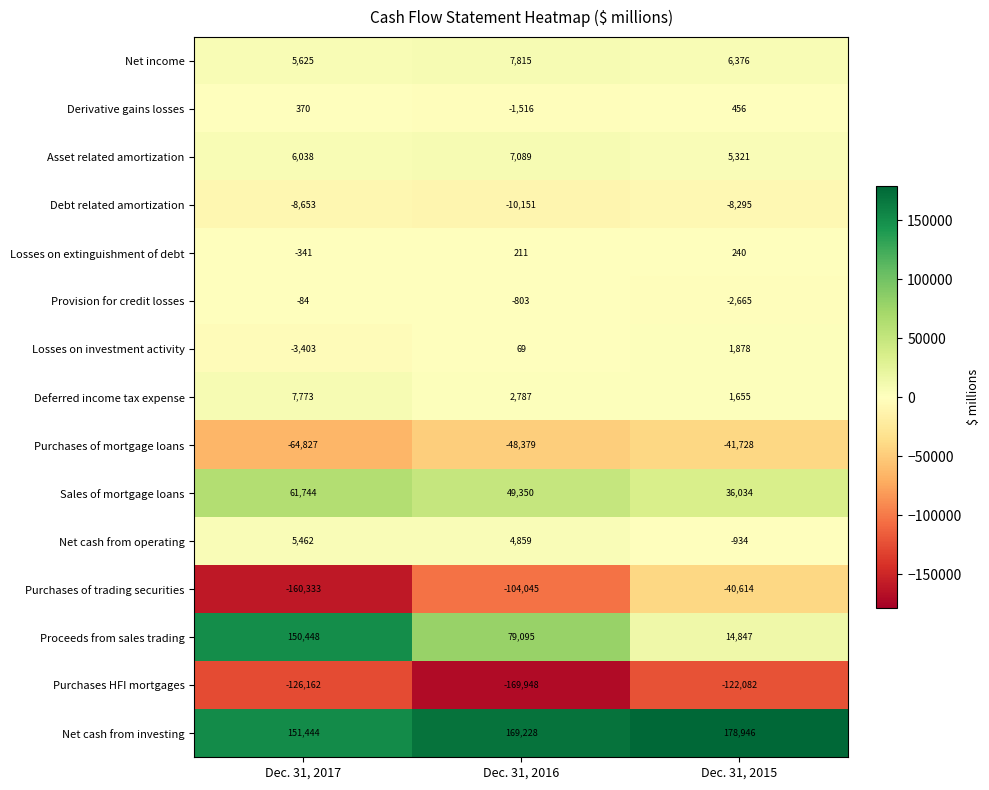

At which category is the sum across all series the highest?

Dec. 31, 2015